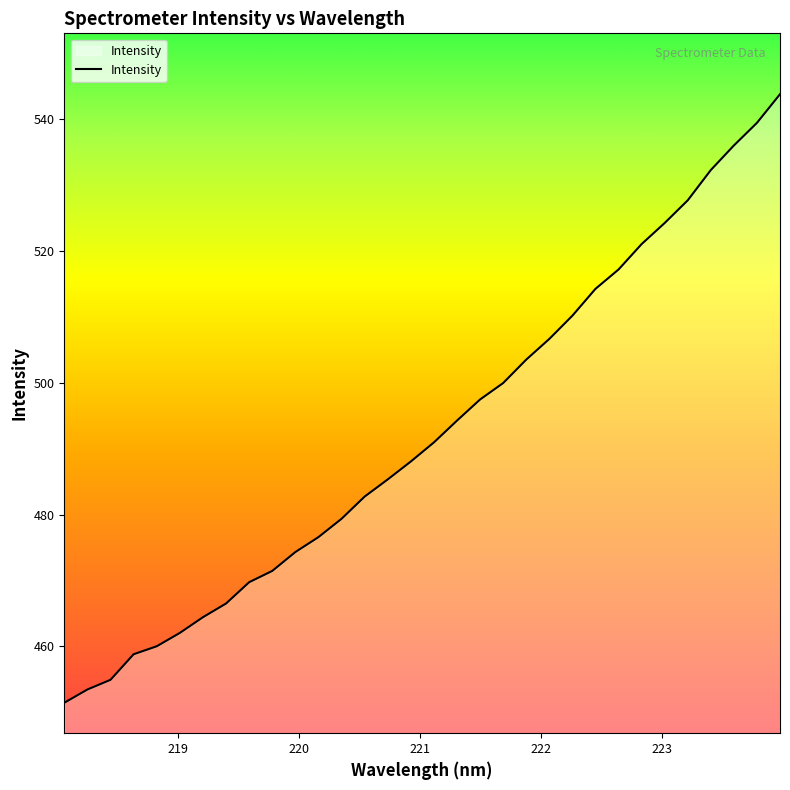

What is the difference between the maximum and minimum values?

92.3